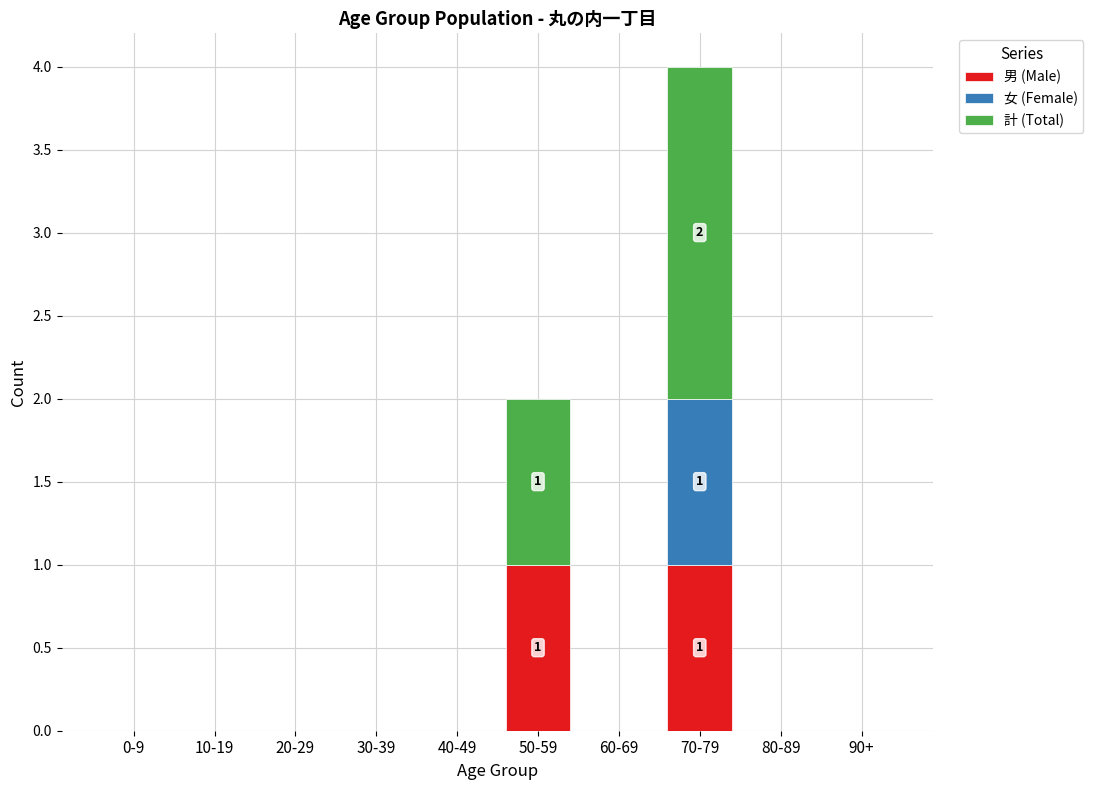

The value of 男 (Male) at 30-39 is -1. True or false?

False